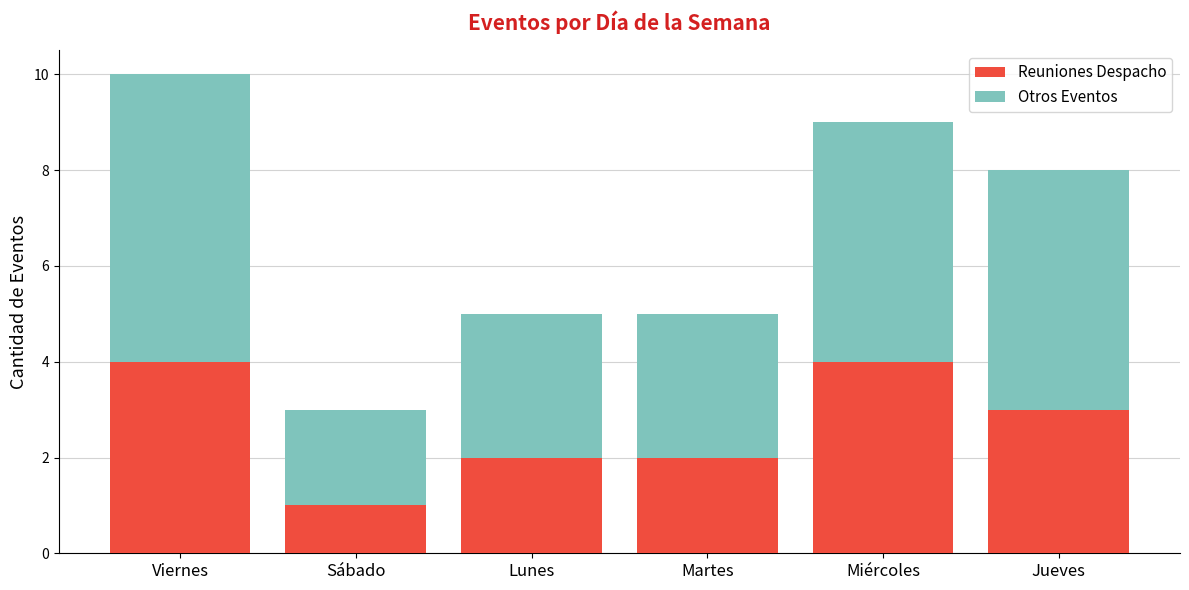

True or false: Reuniones Despacho has a value of 2 at Lunes.

True